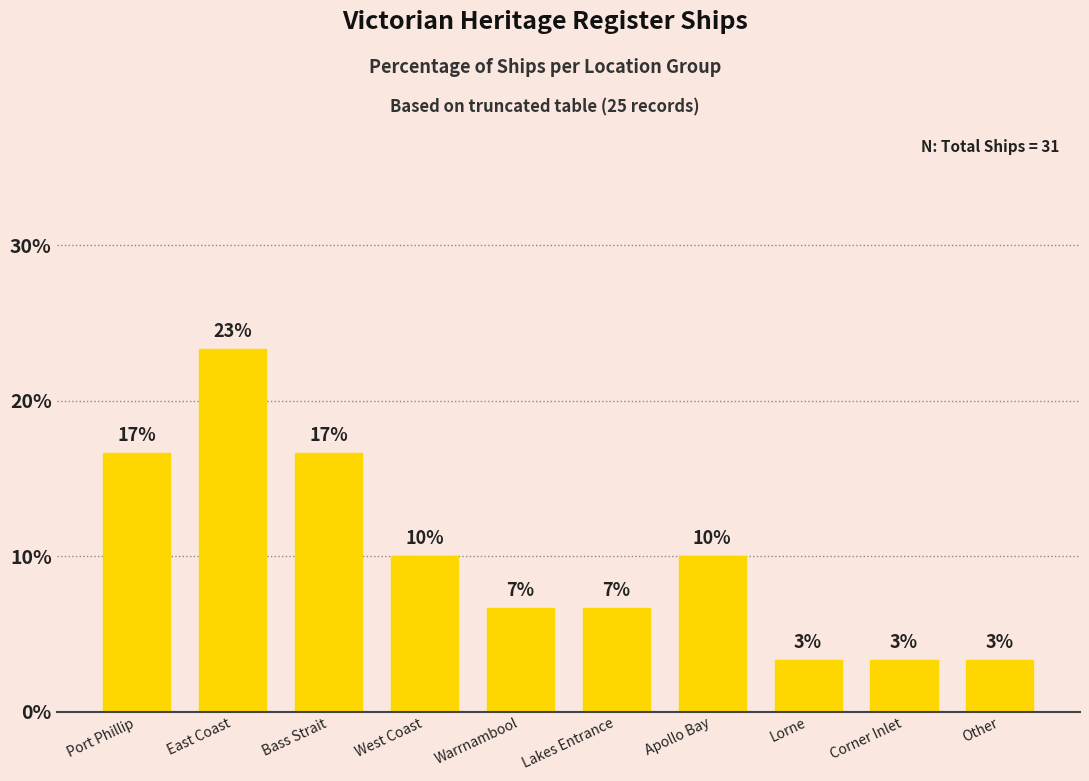

How many bars are there in total?

10